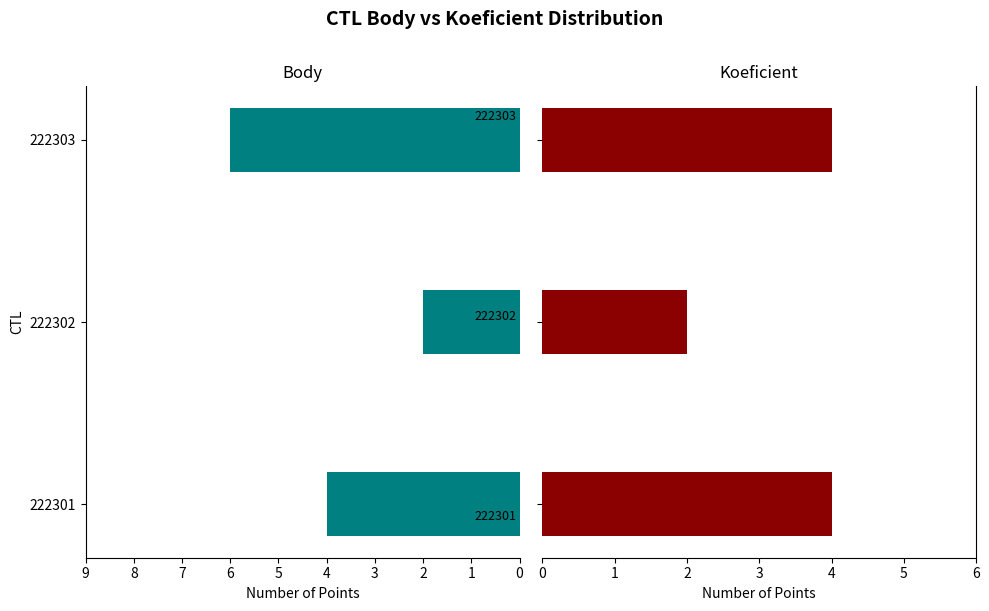

True or false: Body has a value of 1 at 222302.

False